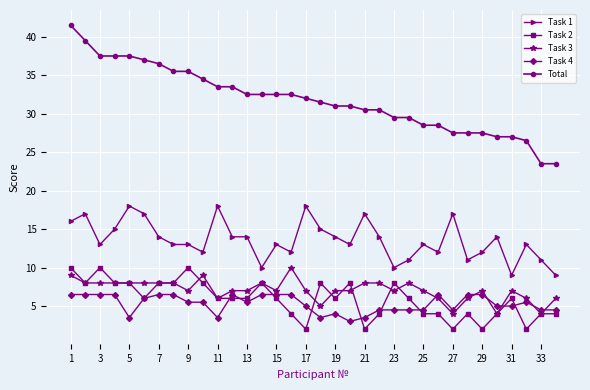

What is the value of the Task 1 point at the 15th from the left?

13.0